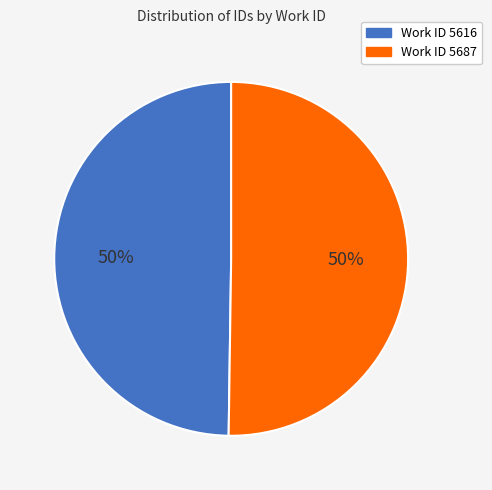

How many slices are in this pie chart?

2